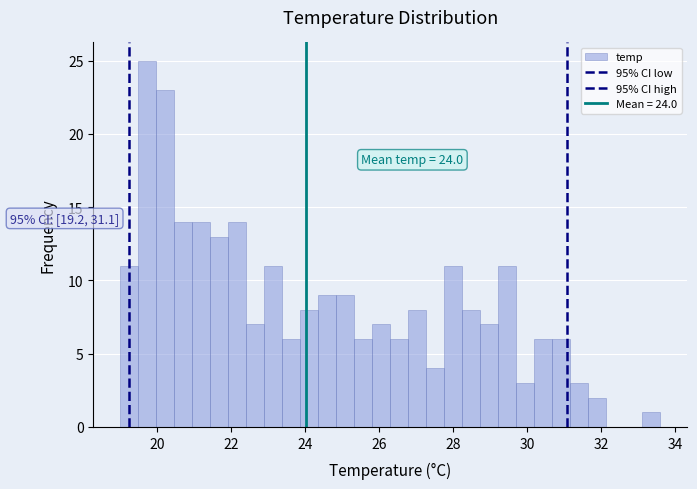

Around what value on the x-axis is the tallest bar? Give the approximate position of its centre, as read against the axis.

19.8